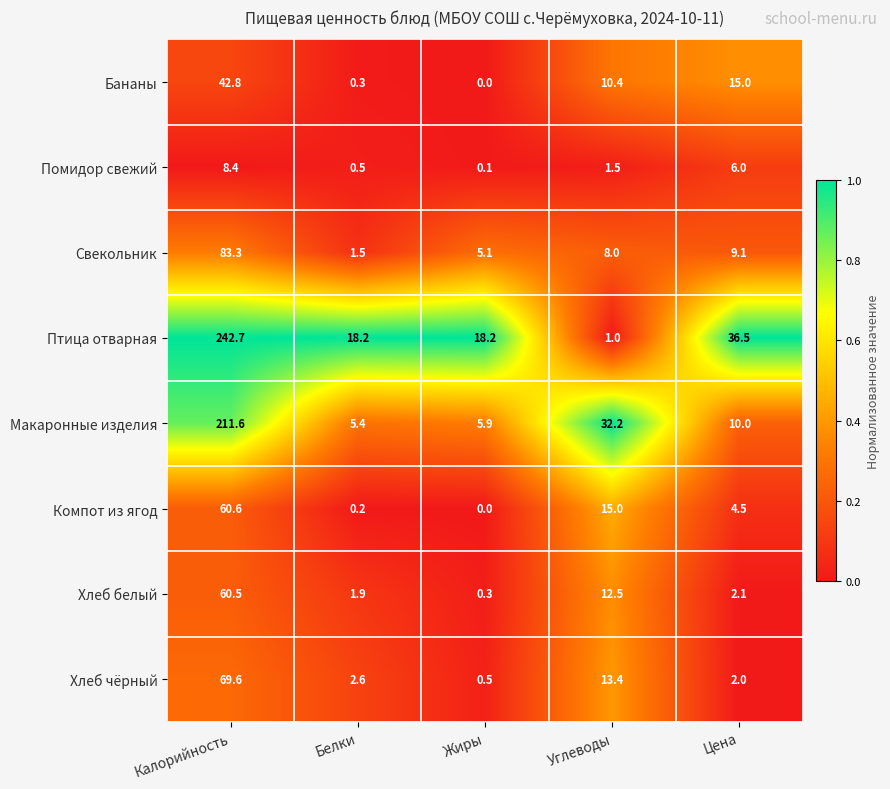

Which series changed the most between Калорийность and Белки?

Птица отварная